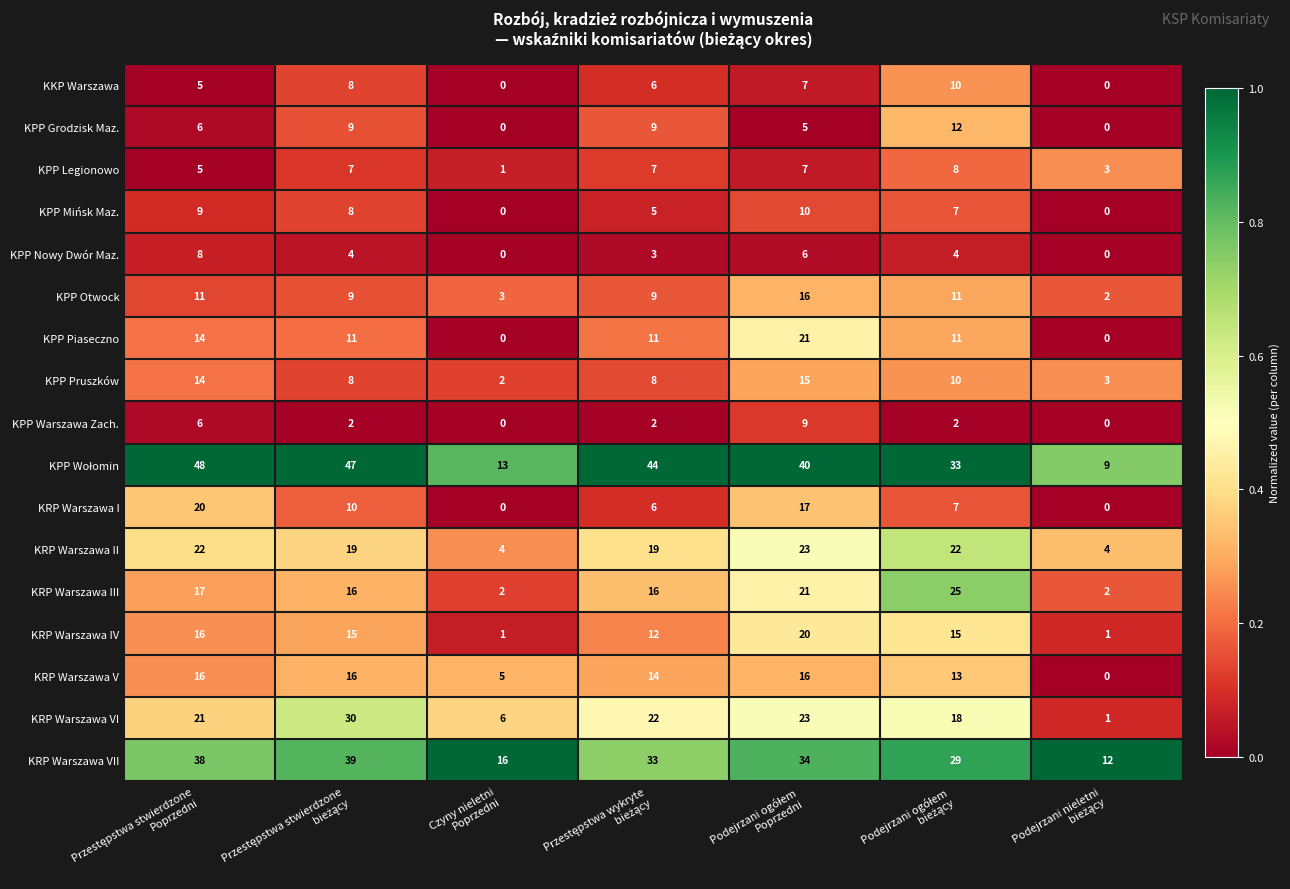

How many distinct data groups are displayed?

17